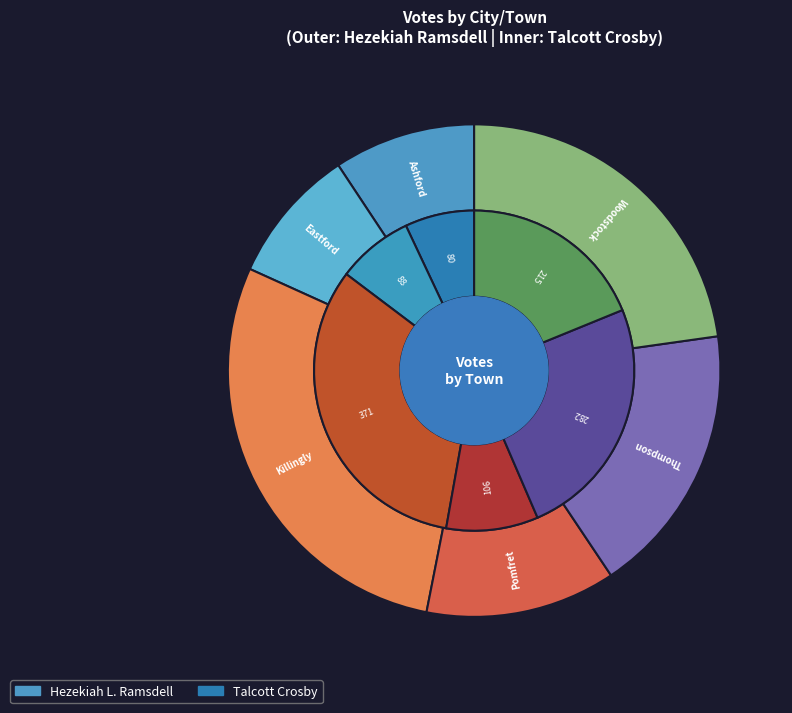

To the nearest percent, what portion does Ashford represent?

9%